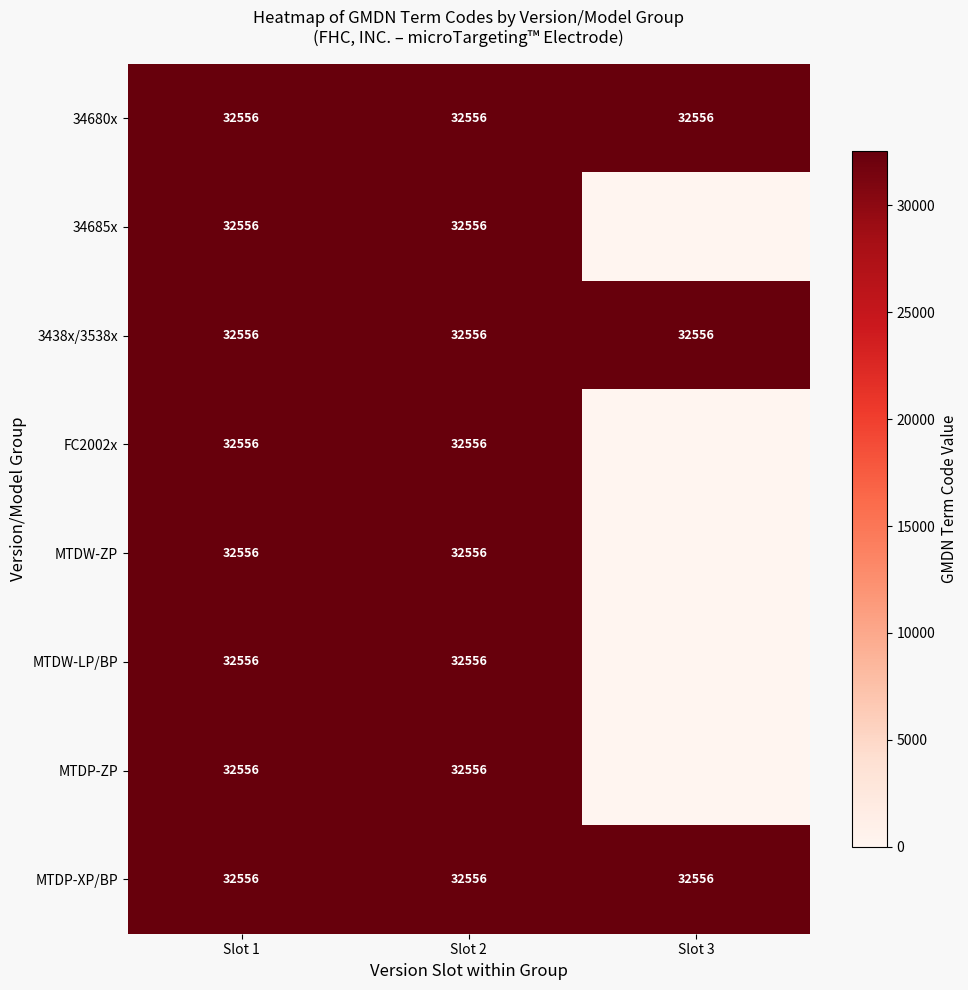

True or false: MTDW-ZP has a value of 44807 at Slot 1.

False